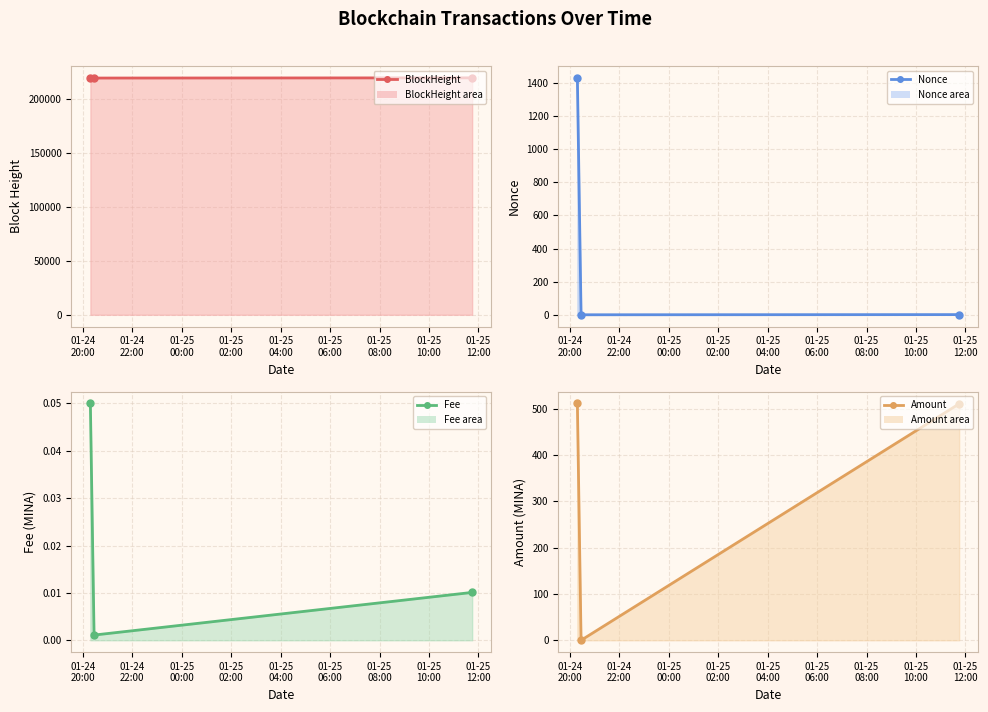

What is the sum of all Amount values?

1022.6